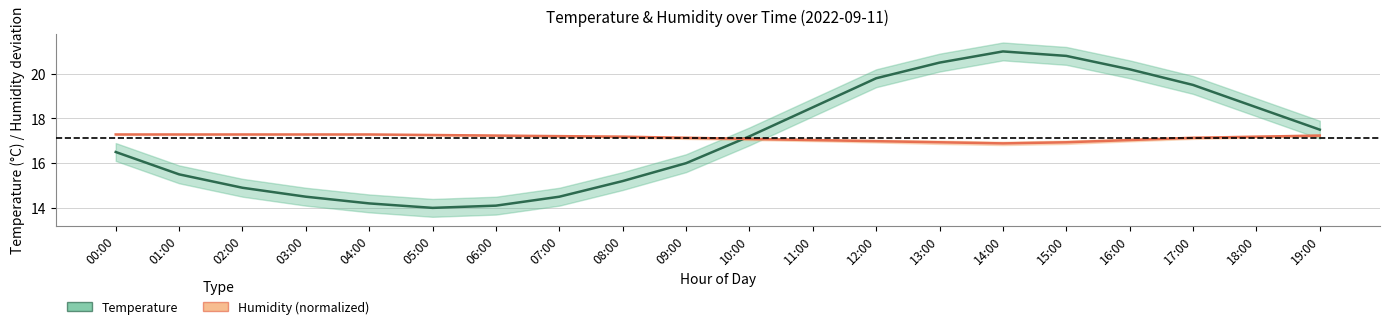

Reading left to right, list all the values displayed in this chart.

Temperature (°C): 16.5	15.5	14.9	14.5	14.2	14.0	14.1	14.5	15.2	16.0	17.2	18.5	19.8	20.5	21.0	20.8	20.2	19.5	18.5	17.5
Humidity (normalized): 17.3	17.3	17.3	17.3	17.3	17.3	17.2	17.2	17.2	17.1	17.1	17.0	17.0	16.9	16.9	16.9	17.0	17.1	17.2	17.2